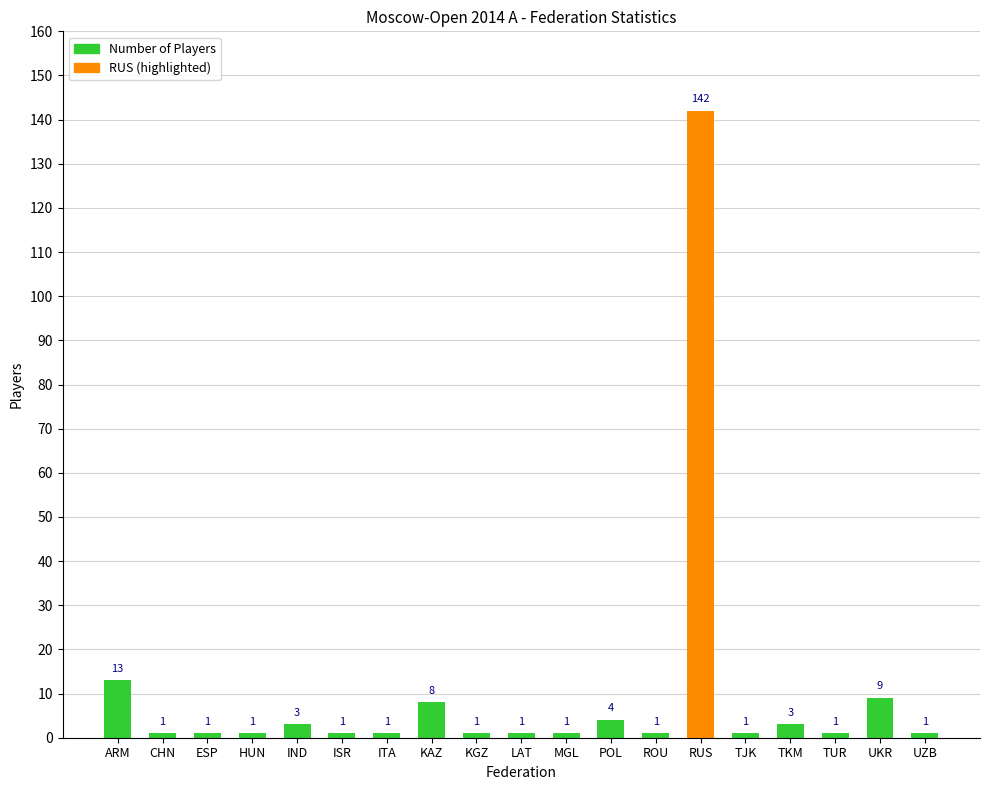

What is the ratio of the value at TJK to the value at LAT?

1.0